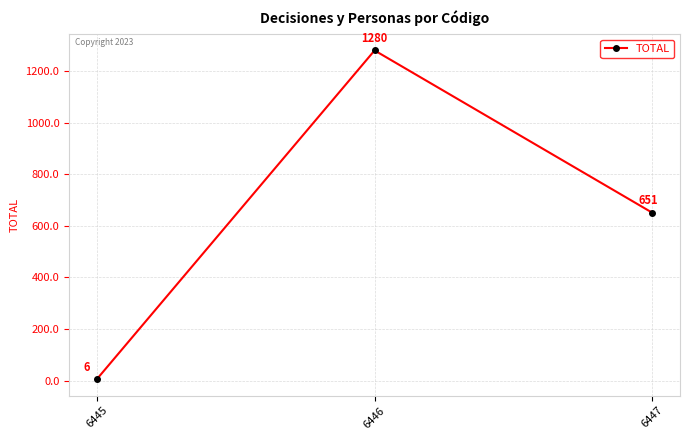

What is the change in value from 6445 to 6446?

+1274